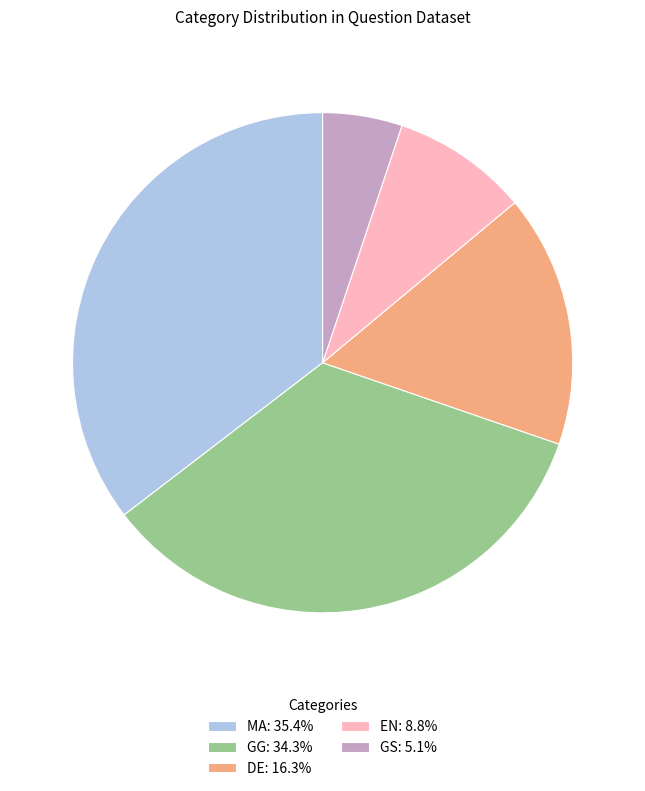

Do MA: 35.4% and DE: 16.3% together represent more than half of the pie?

Yes